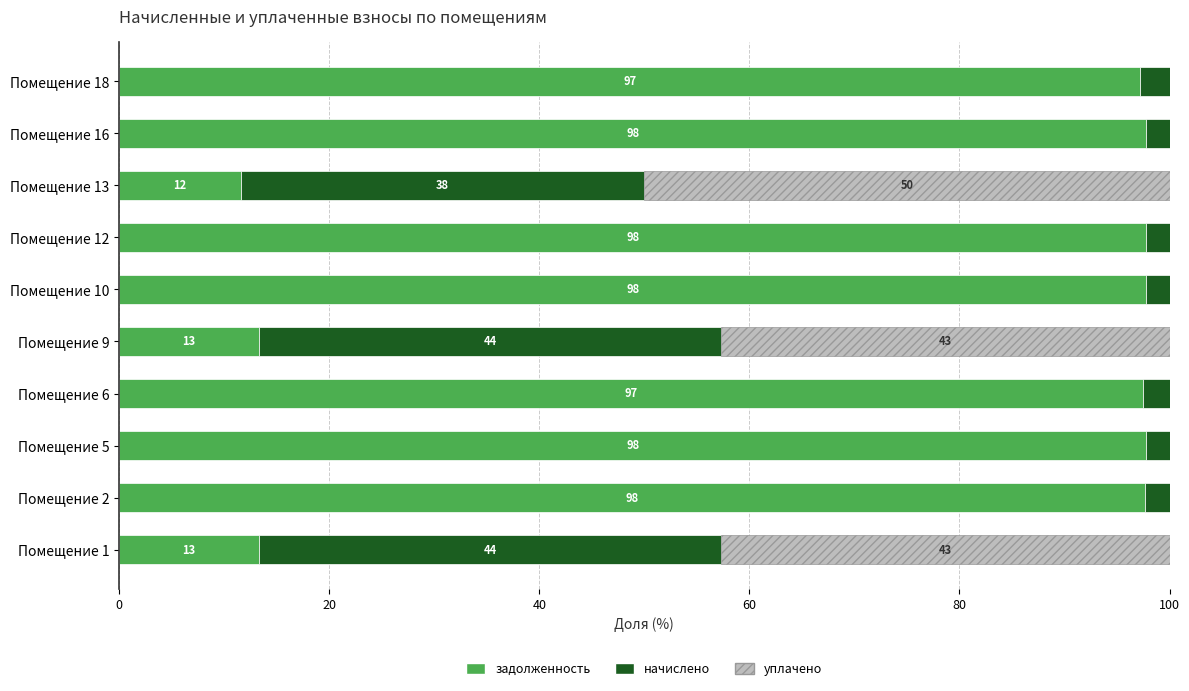

The задолженность series shows 13.3 at Помещение 9. True or false?

True